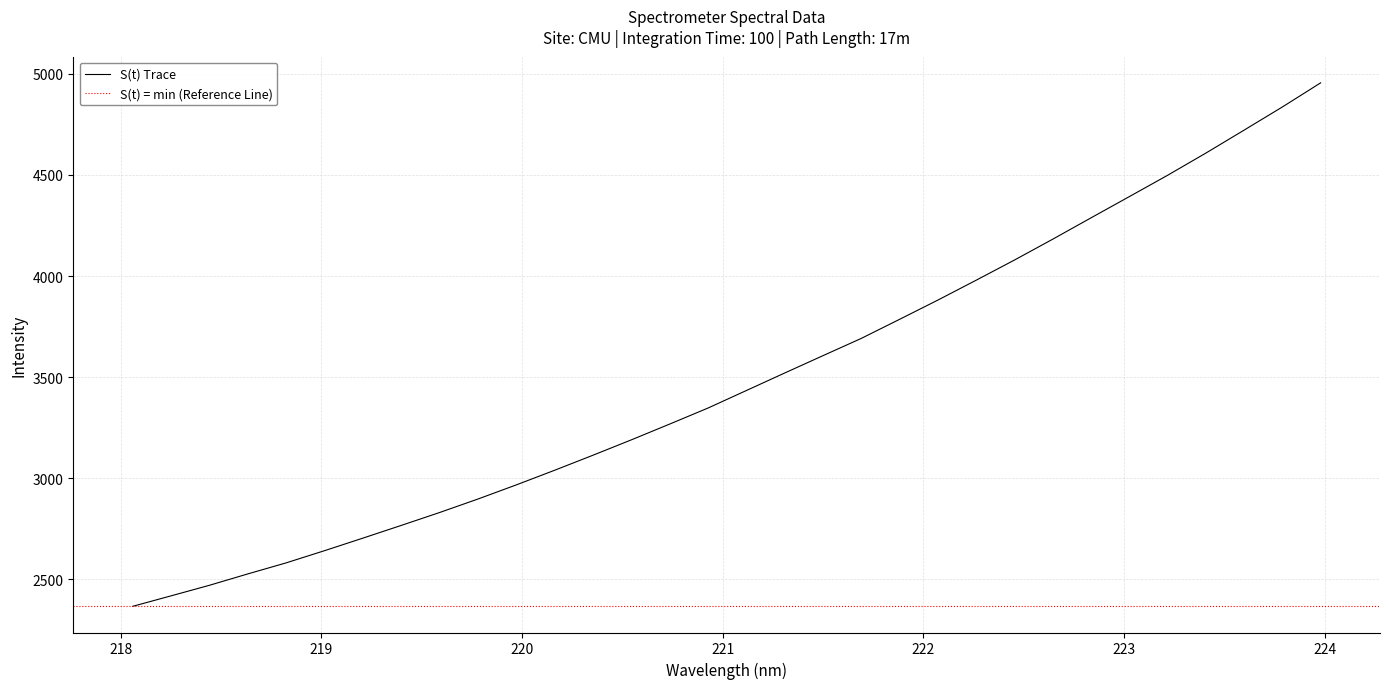

What is the label of the 9th point from the left?

219.589